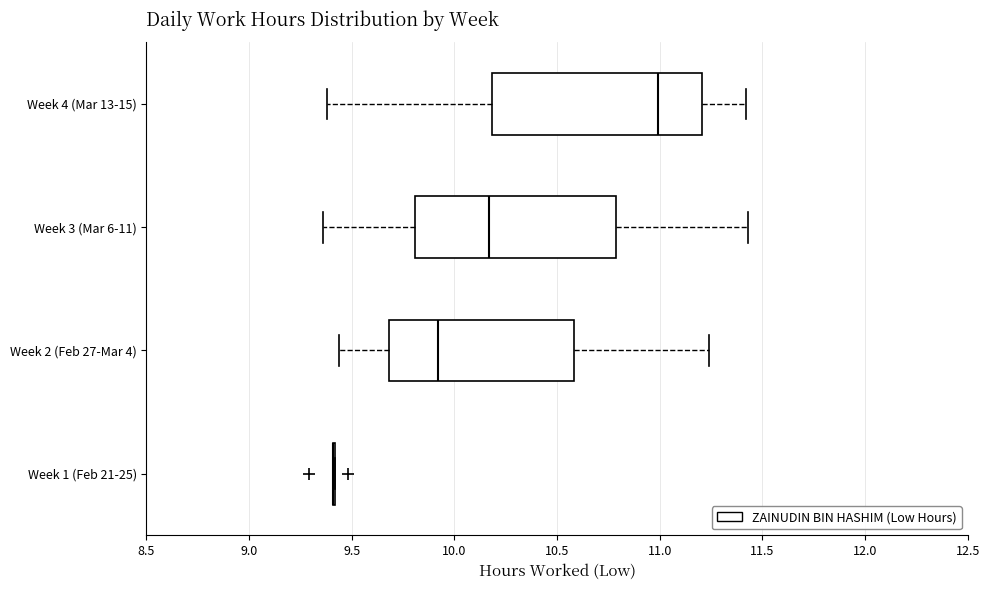

Where does the right whisker of the box for Week 2 (Feb 27-Mar 4) end on the x-axis? The values are not printed on the chart, so give them approximately, as read against the axis.

11.25